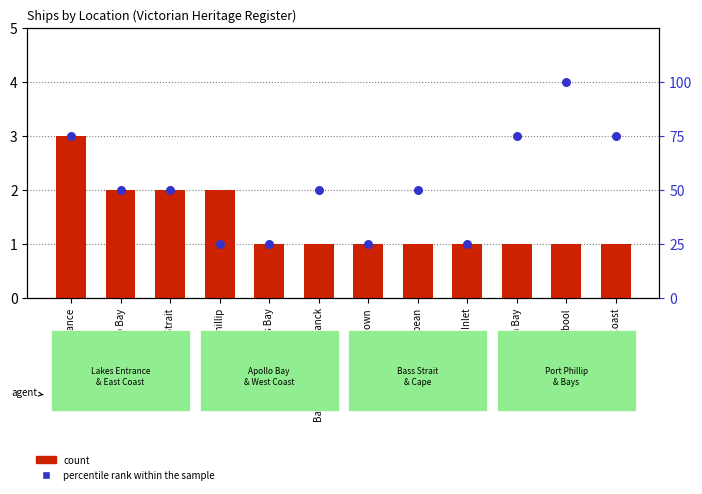

Which series has the largest total across all categories?

percentile rank within the sample